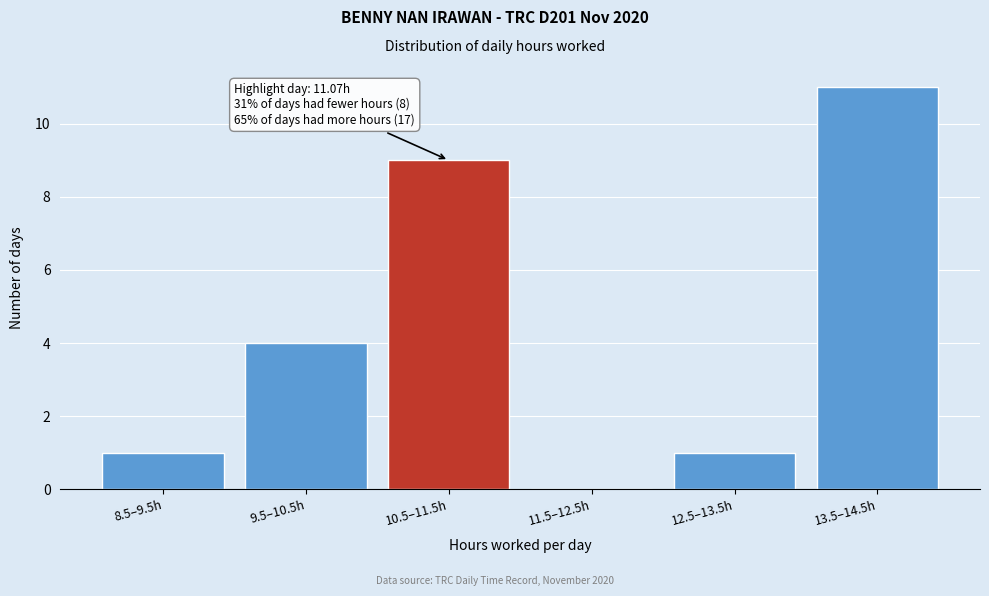

Reading left to right, list all the values displayed in this chart.

8.5–9.5h=1	9.5–10.5h=4	10.5–11.5h=9	11.5–12.5h=0	12.5–13.5h=1	13.5–14.5h=11